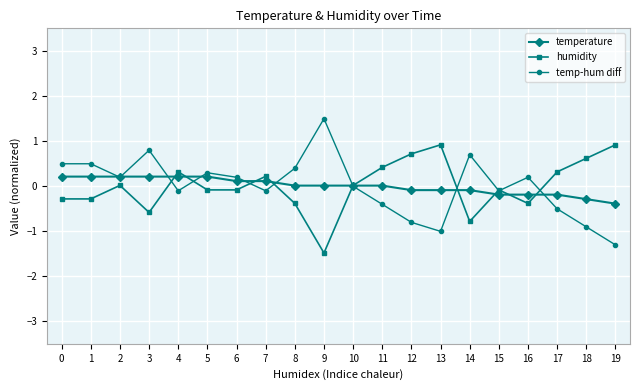

After their last crossing, which series has the higher values: temperature or temp-hum diff?

temperature